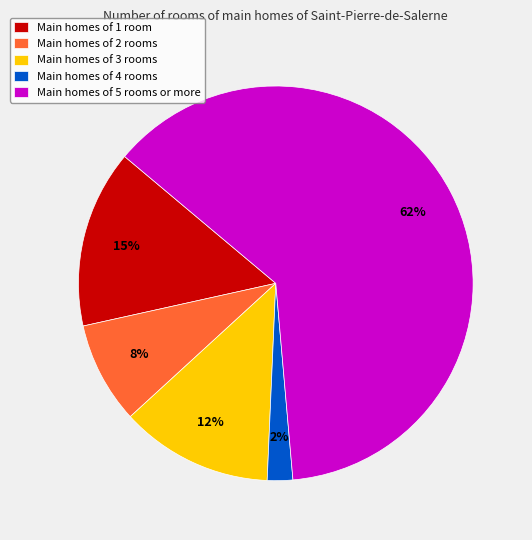

Do Main homes of 4 rooms and Main homes of 2 rooms together represent more than half of the pie?

No